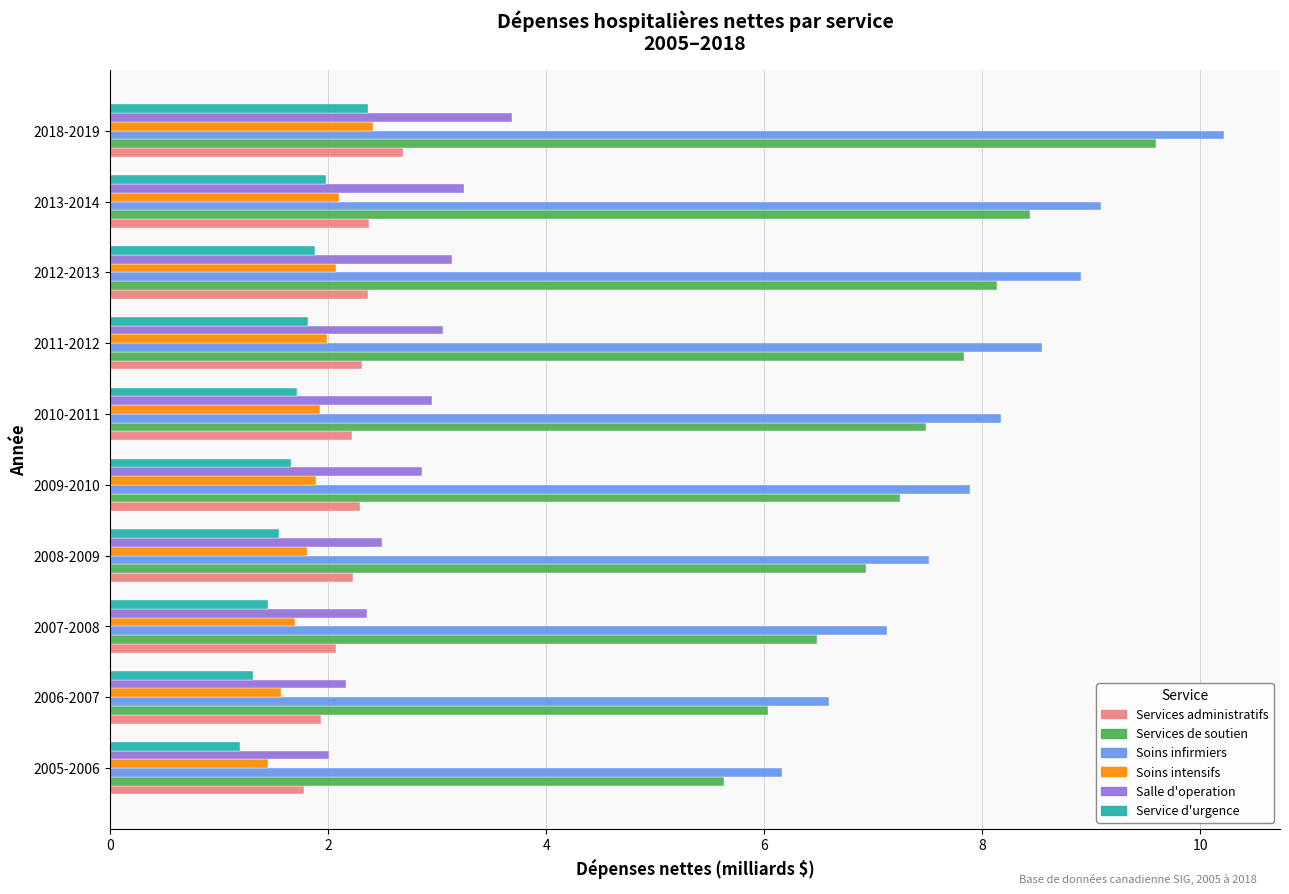

What is the total value across all series at 2006-2007?

19.6